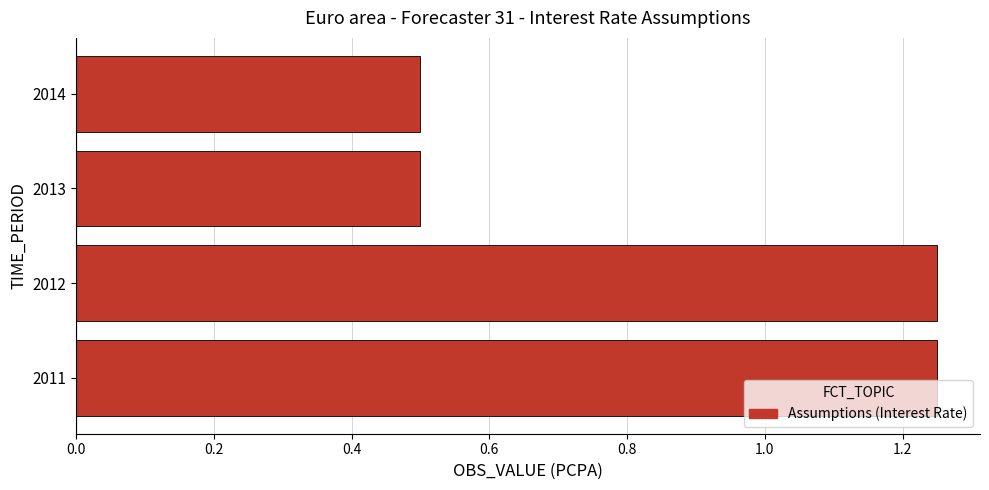

What is the sum of the values at 2011 and 2014?

1.8